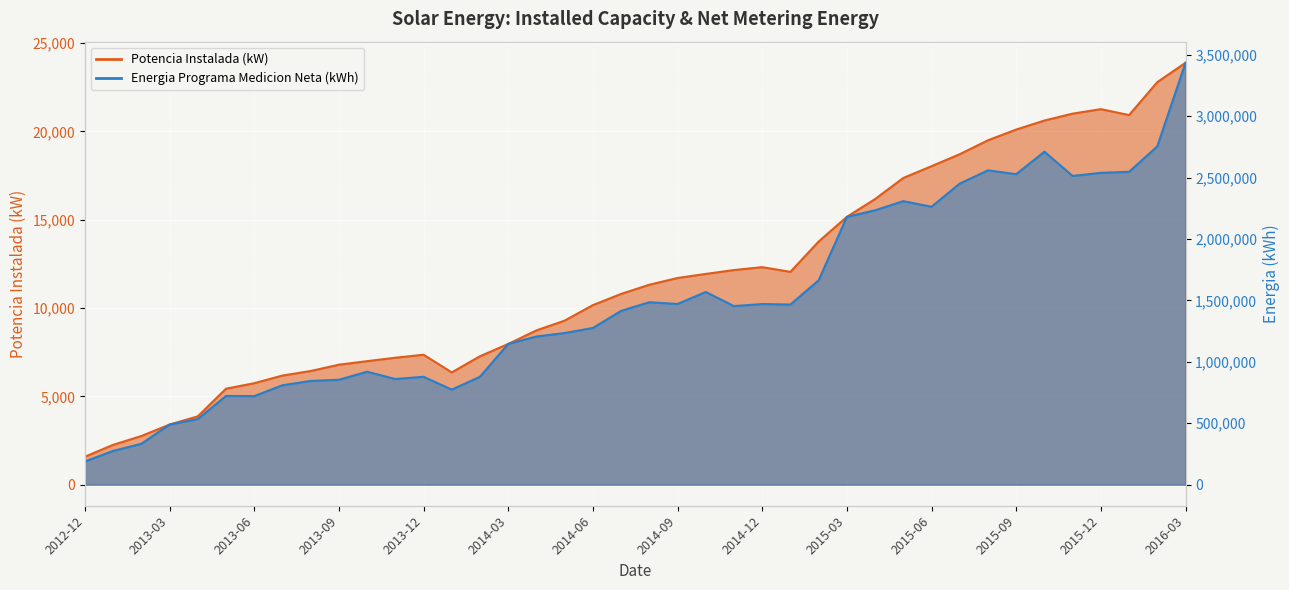

What value does the Energia Programa Medicion Neta (kWh) series have at 2014-11?

1454120.0